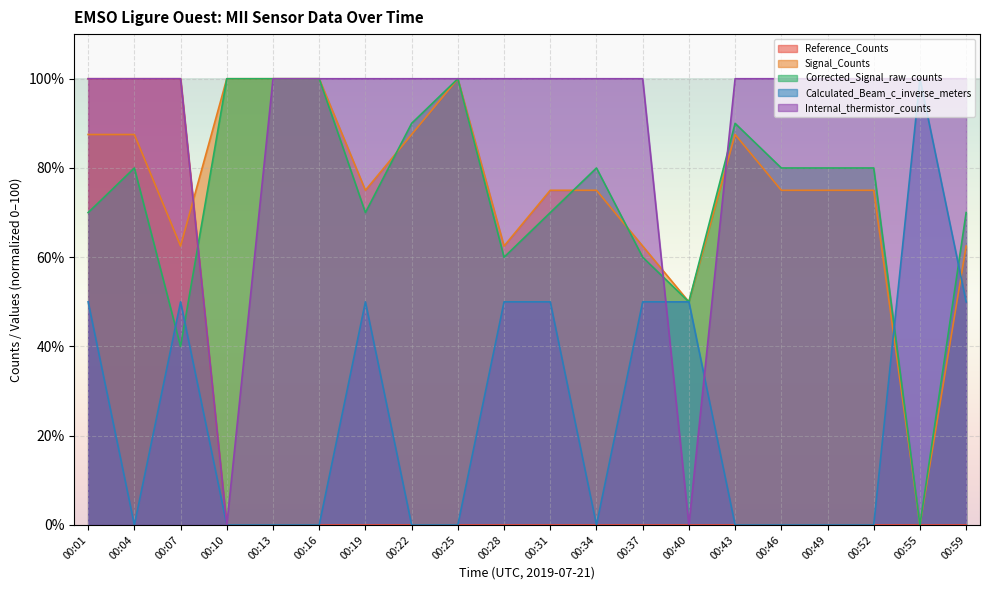

Which label corresponds to the largest value in the chart?

00:01